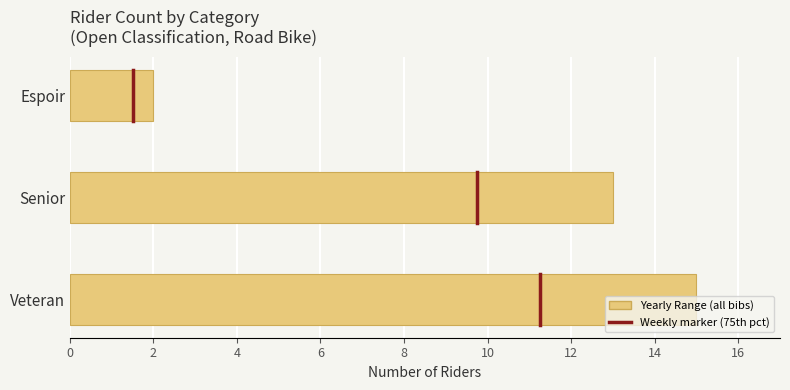

What is the ratio of the value at Veteran to the value at Senior?

1.2